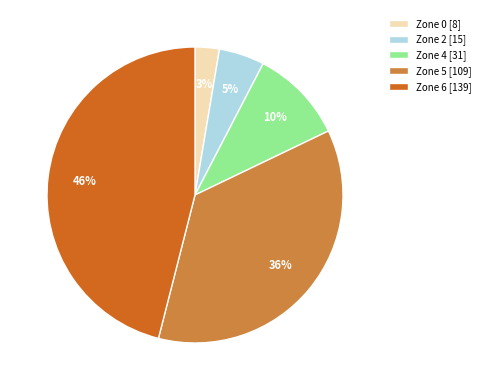

Does any single category account for the majority?

No